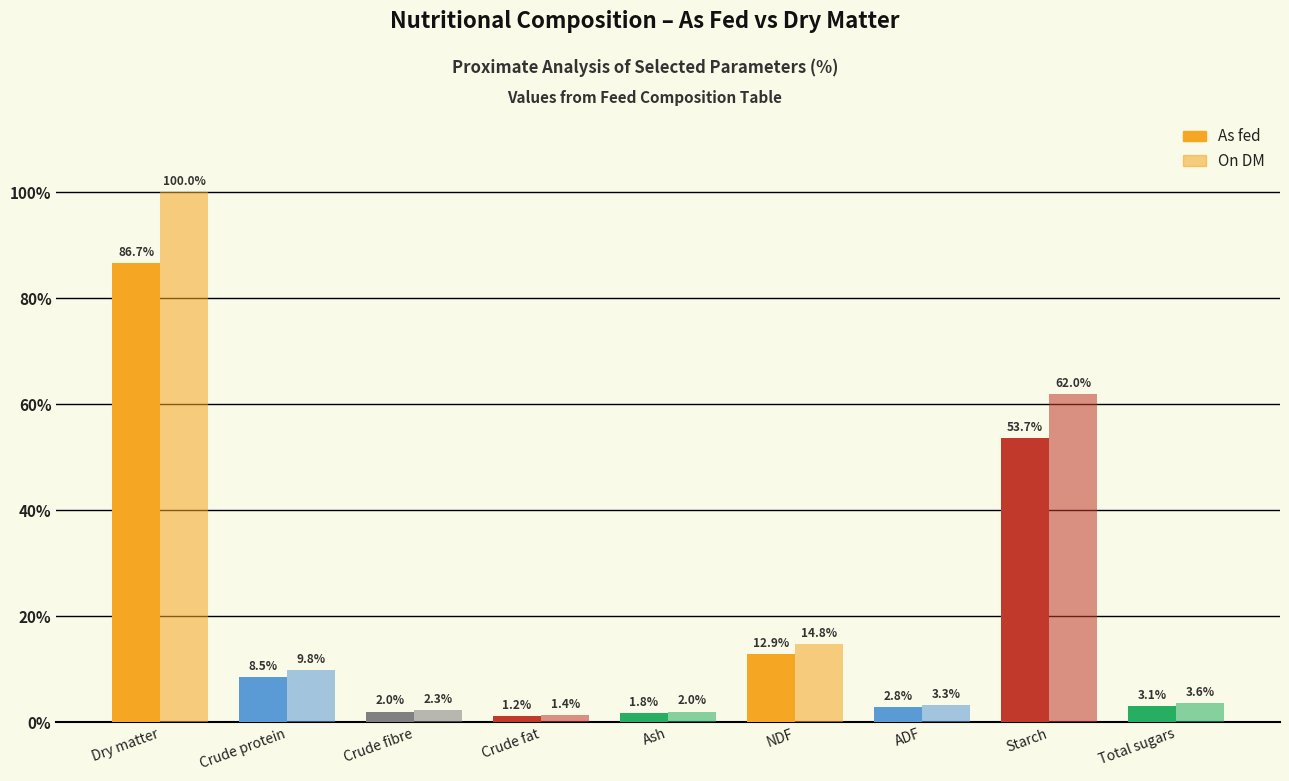

The On DM series shows 58.9 at Dry matter. True or false?

False